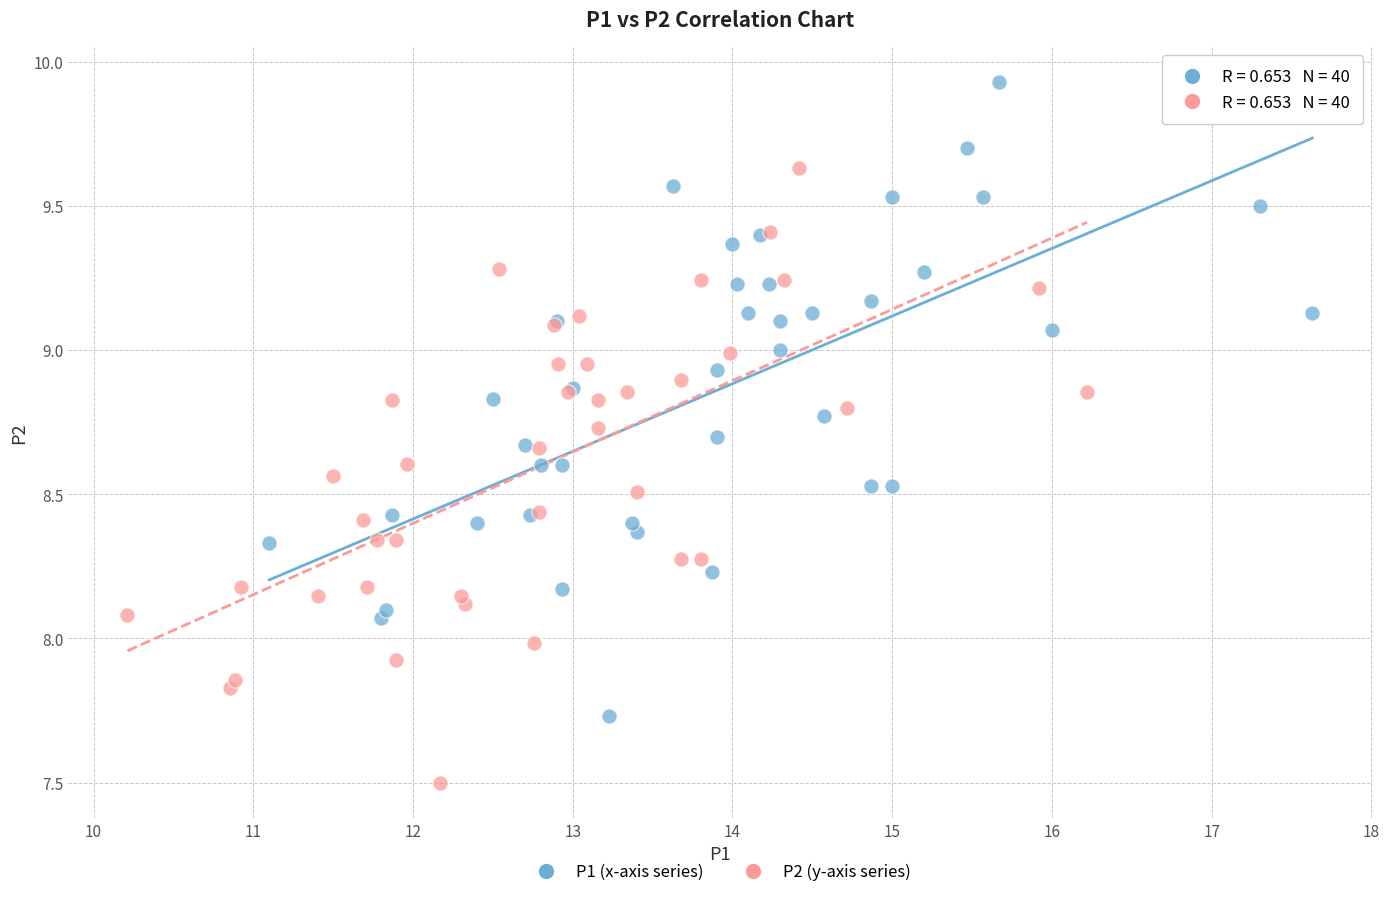

Which series has the widest spread of Y values?

P1 (x-axis series)